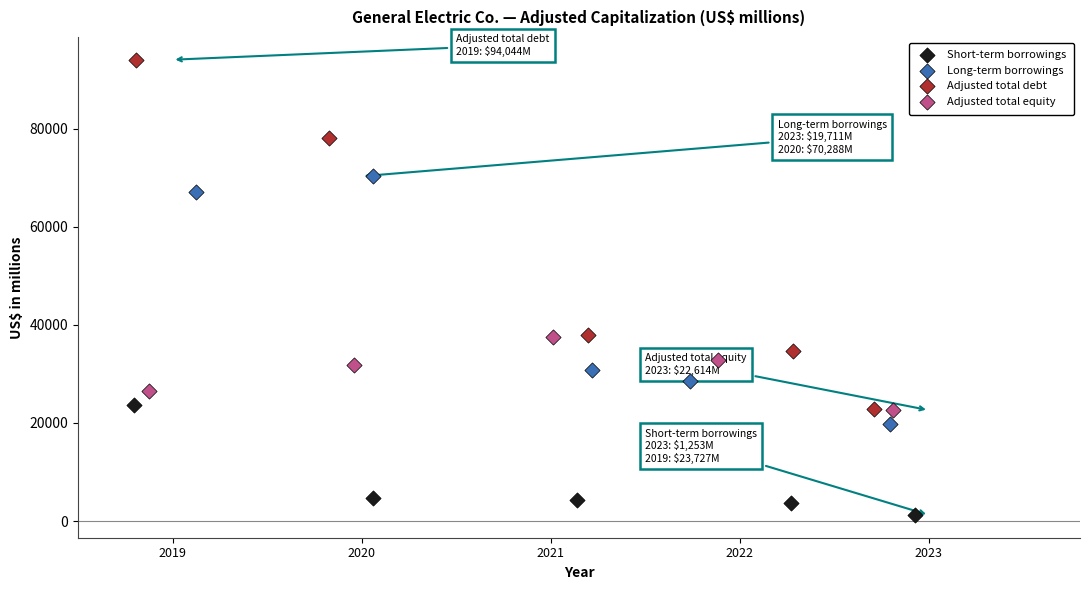

Which series contains the lowest Y value?

Short-term borrowings